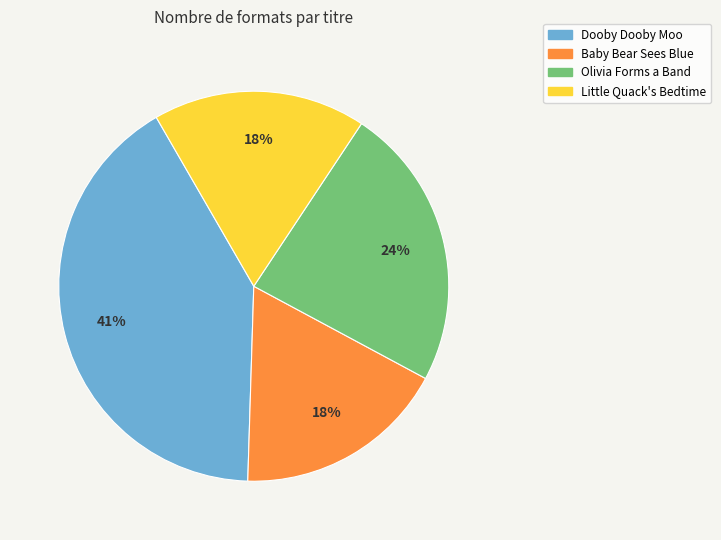

Which slice is the largest?

Dooby Dooby Moo